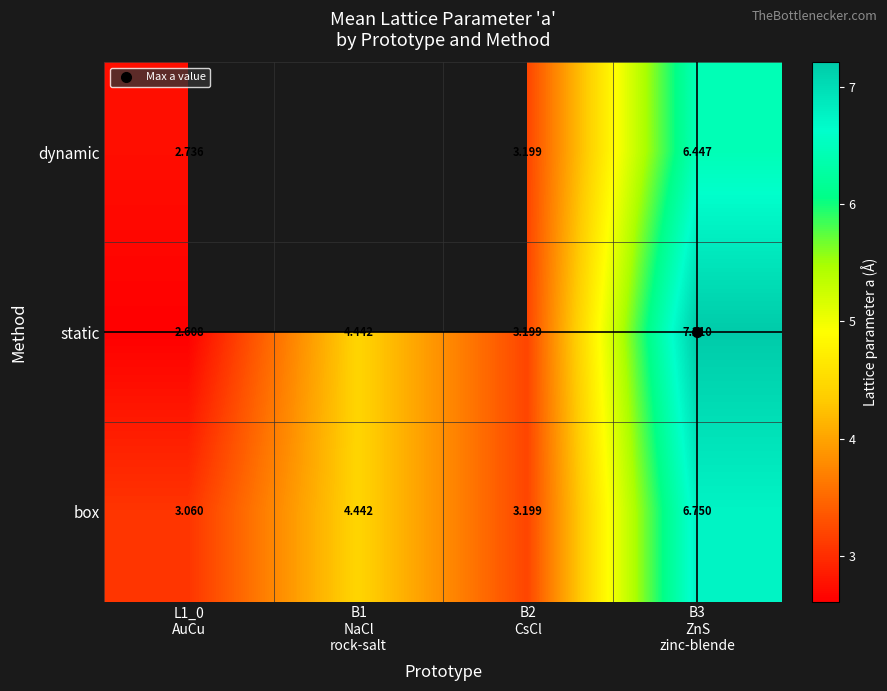

True or false: static has a value of 7.2 at B3 ZnS zinc-blende.

True